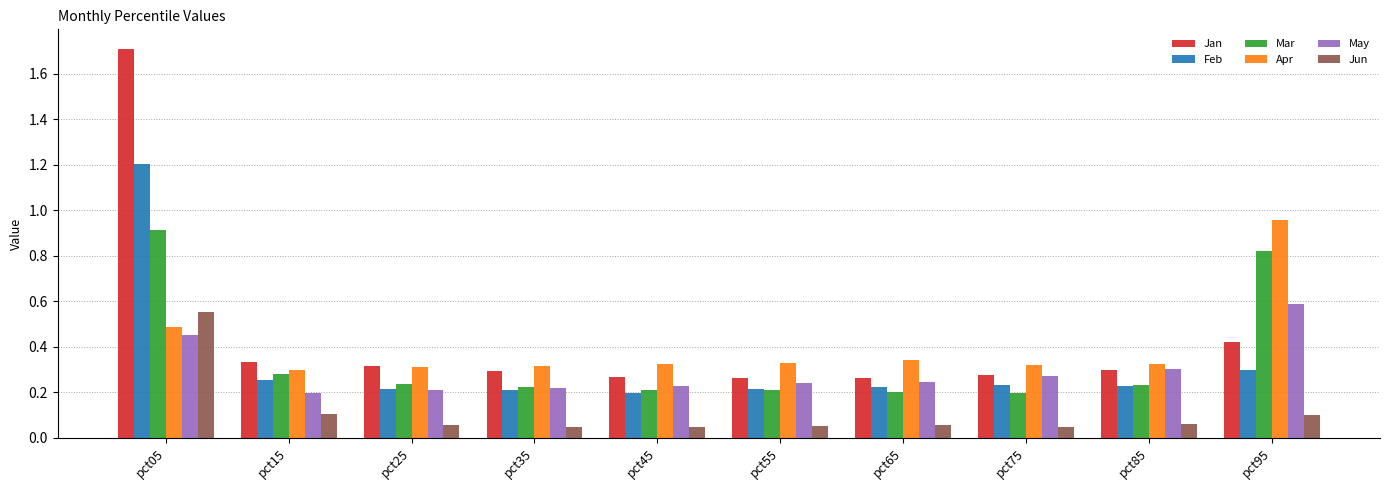

What is the sum of all Jan values?

4.4